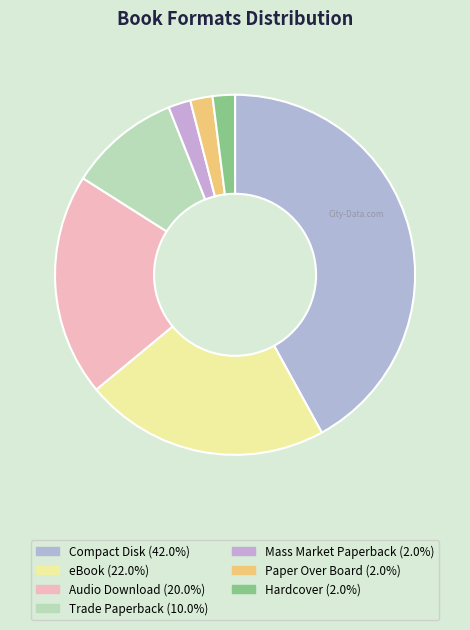

Count the number of slices in the pie.

7